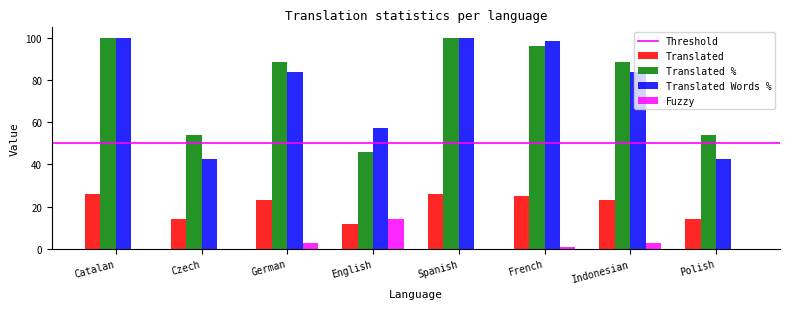

The value of Translated % at Catalan is 100.0. True or false?

True